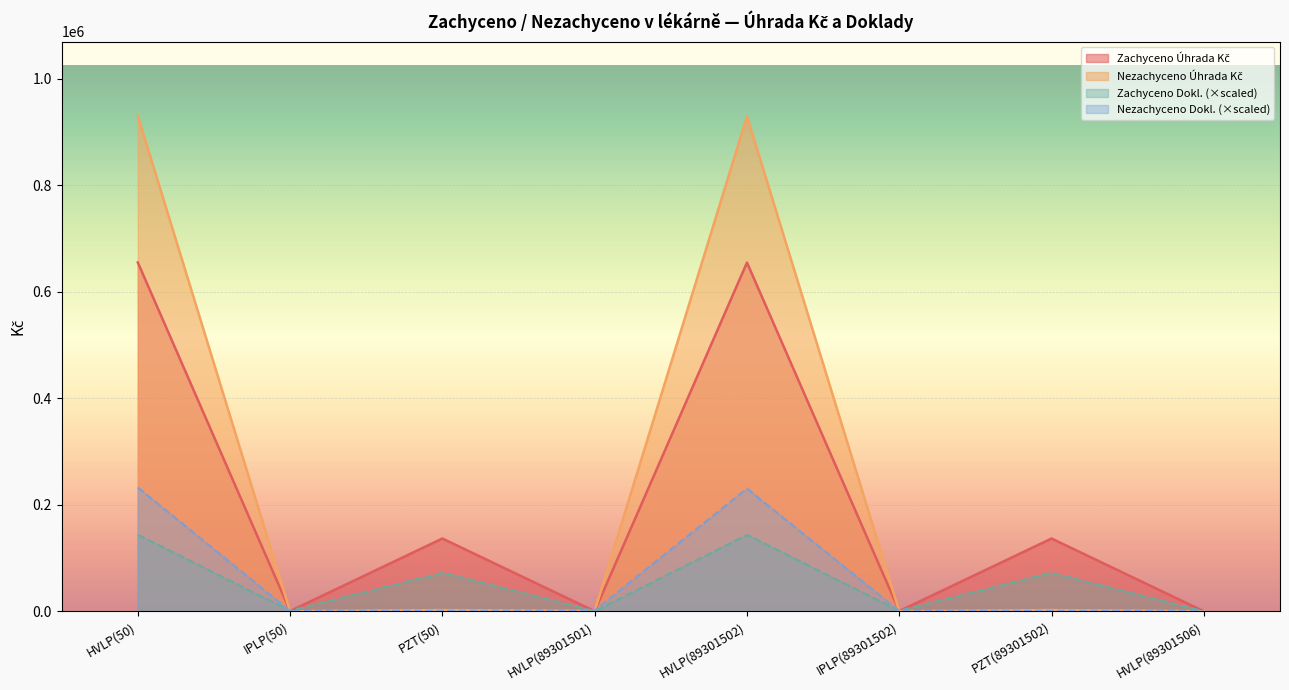

How many interior local peaks does the Zachyceno Úhrada Kč series have?

3